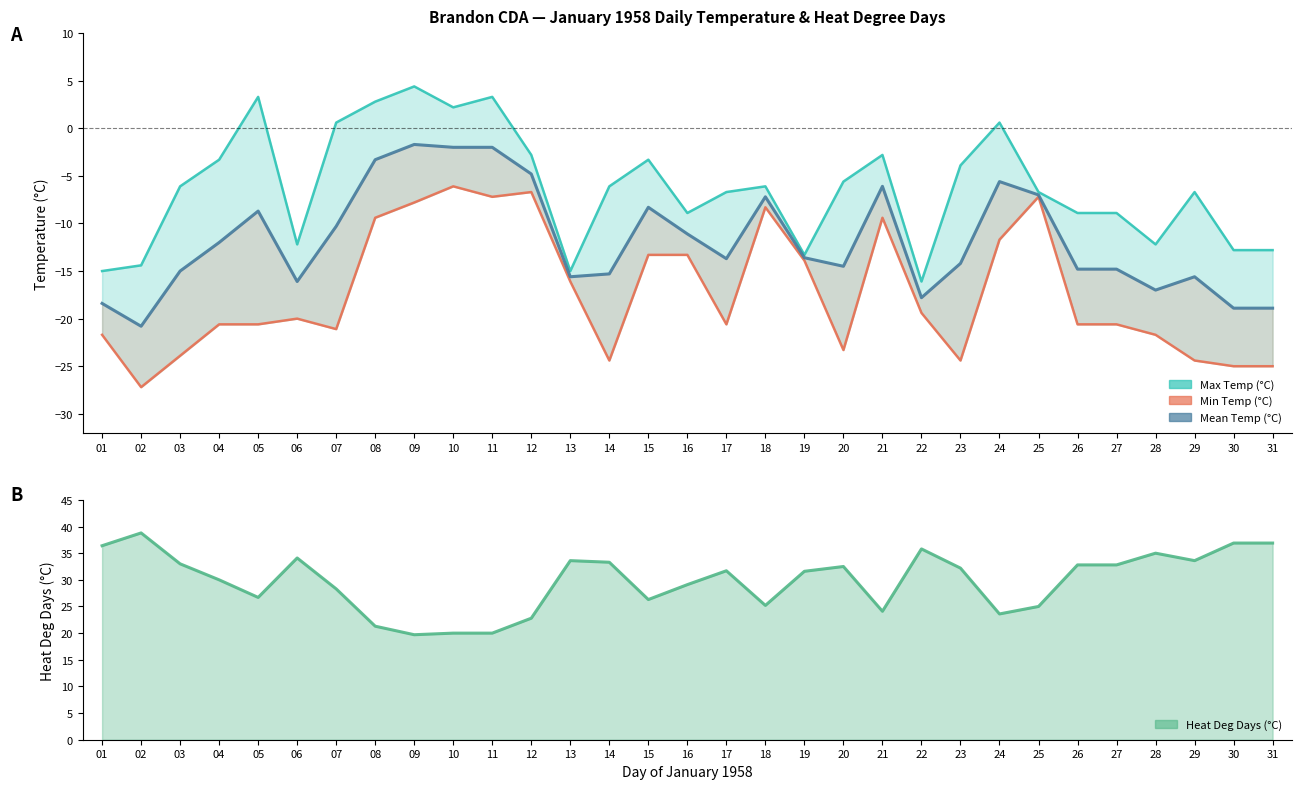

Rank the categories by Heat Deg Days (°C) value from lowest to highest.

09, 10, 11, 08, 12, 24, 21, 25, 18, 15, 05, 07, 16, 04, 19, 17, 23, 20, 26, 27, 03, 14, 13, 29, 06, 28, 22, 01, 30, 31, 02